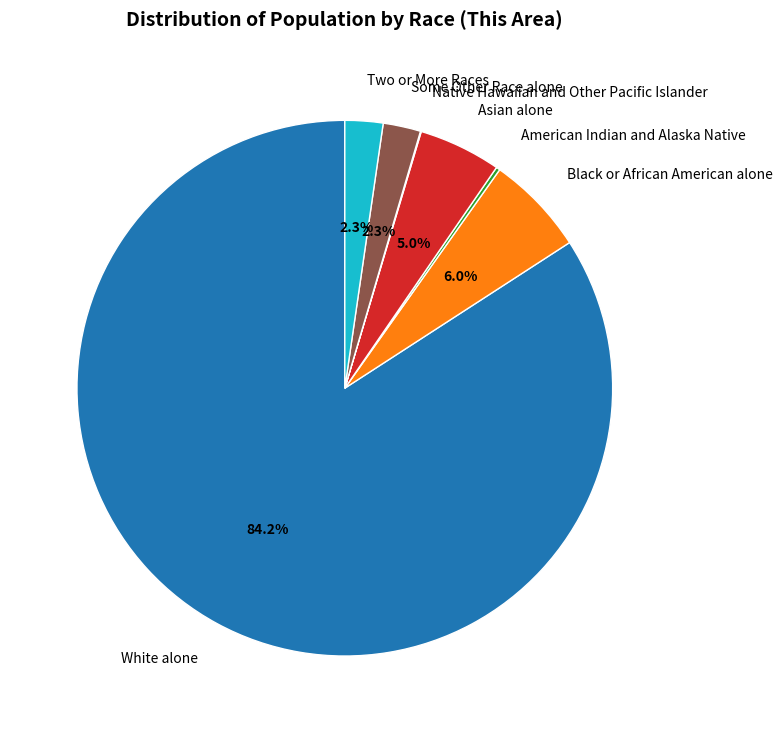

To the nearest percent, what is the difference between the largest and smallest slice percentages?

84%